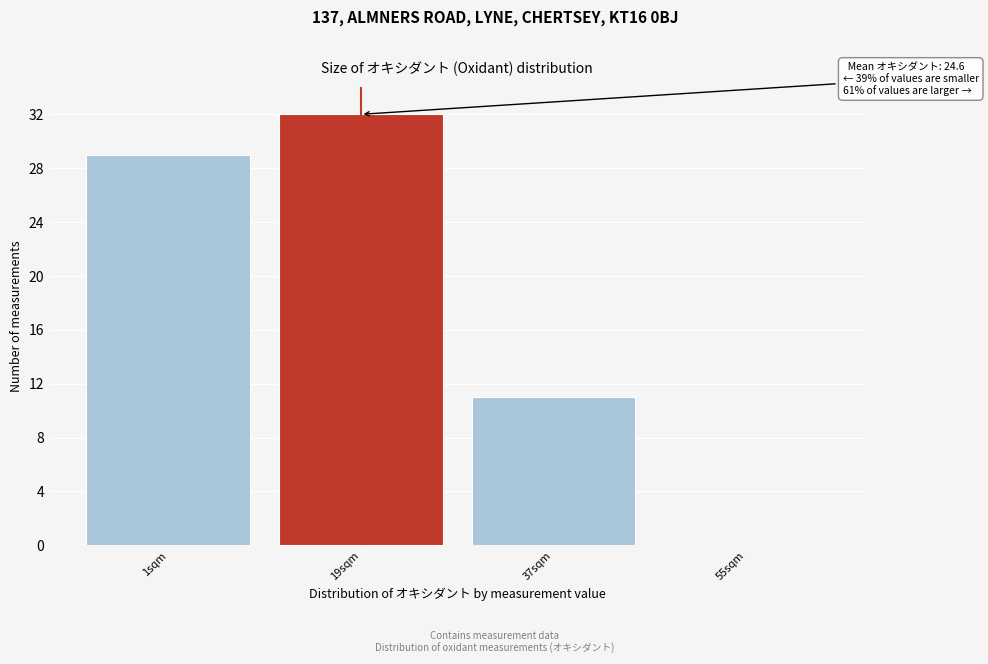

Reading left to right, what are all the values shown in this chart?

1sqm=29	19sqm=32	37sqm=11	55sqm=0